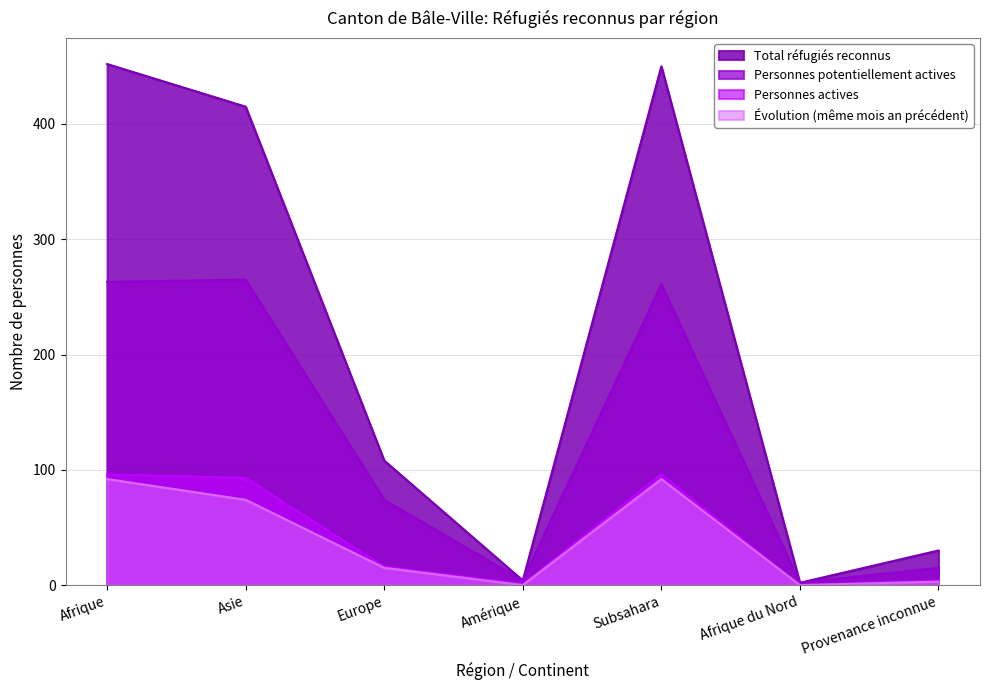

Which series has the largest range (max minus min)?

Total réfugiés reconnus